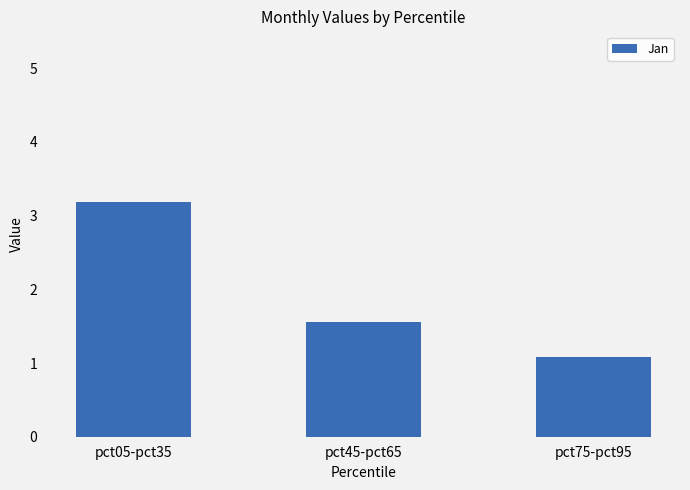

Between pct75-pct95 and pct05-pct35, which is larger?

pct05-pct35